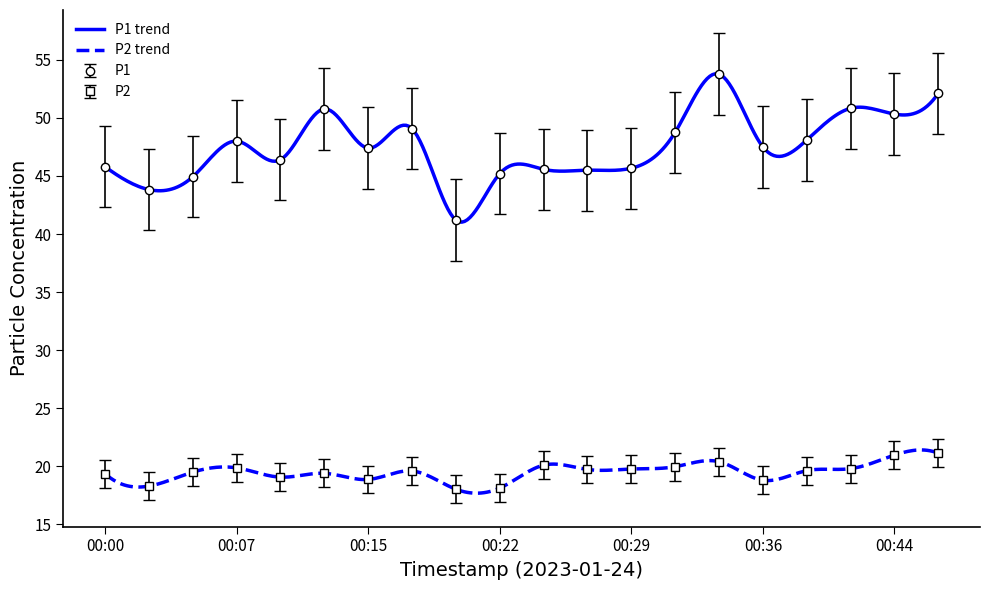

Where is the first local maximum for P1?

00:07